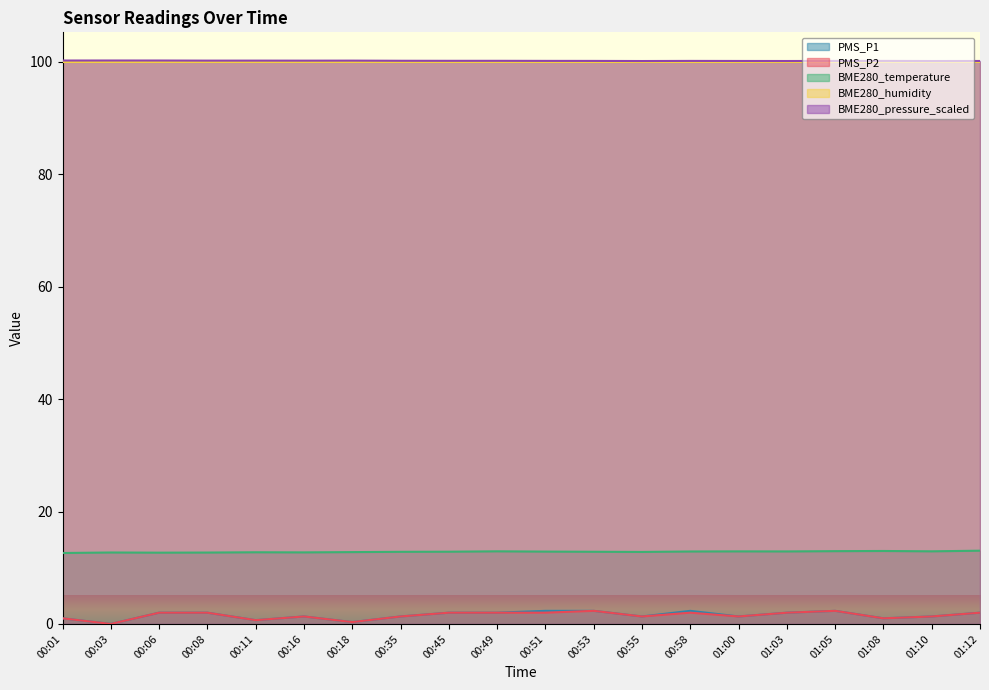

What is the difference between the maximum and second lowest values in the PMS_P2 series?

2.0